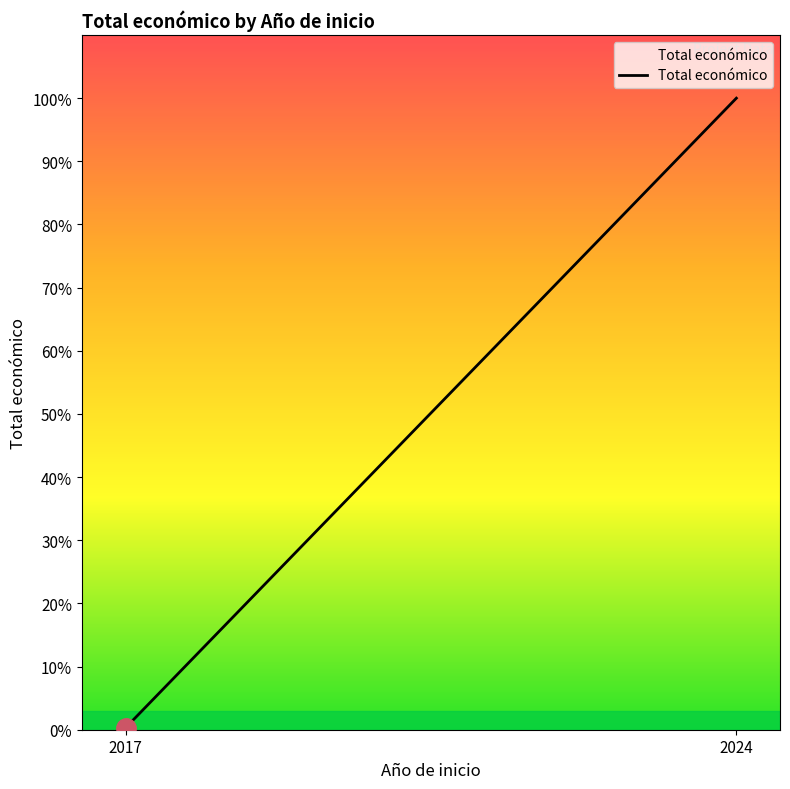

Reading right to left, transcribe all the data shown in this chart.

1678164	5000